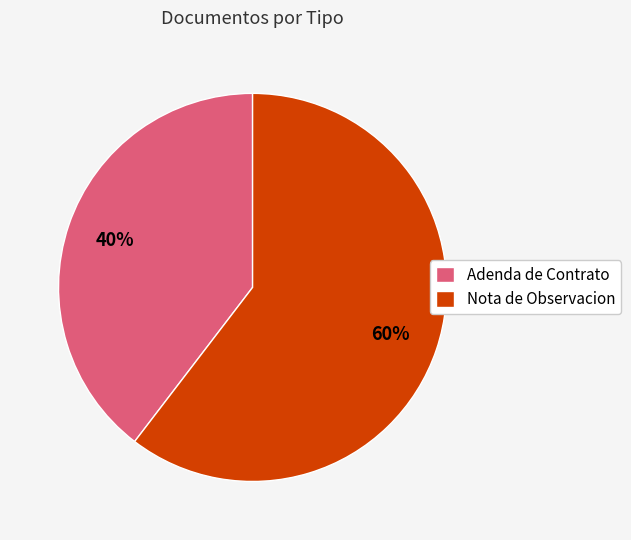

How many slices are in this pie chart?

2